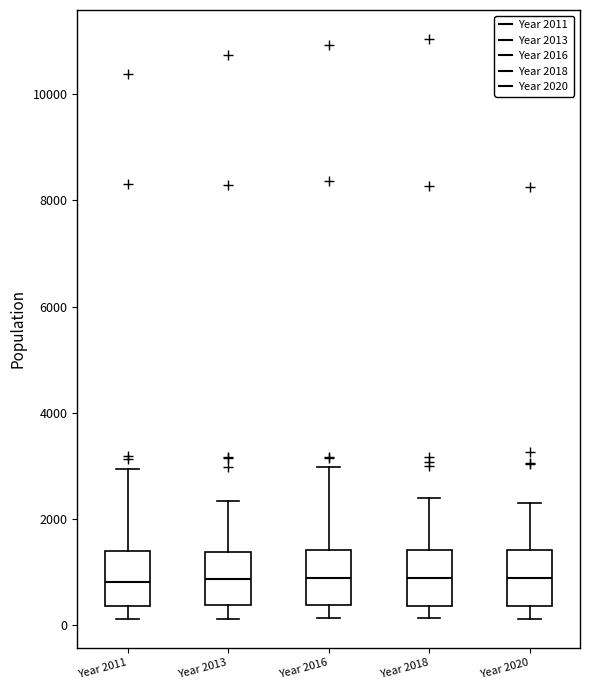

Reading left to right, transcribe this box plot: for each box, give where its median line is, the range the box spans, and where its two whiskers end, as read against the y-axis. The values are not printed on the chart, so give them approximately, as read against the axis.

Year 2011: median 800, box 400 to 1400, whiskers 200 to 3000
Year 2013: median 800, box 400 to 1400, whiskers 200 to 2400
Year 2016: median 800, box 400 to 1400, whiskers 200 to 3000
Year 2018: median 800, box 400 to 1400, whiskers 200 to 2400
Year 2020: median 800, box 400 to 1400, whiskers 200 to 2200